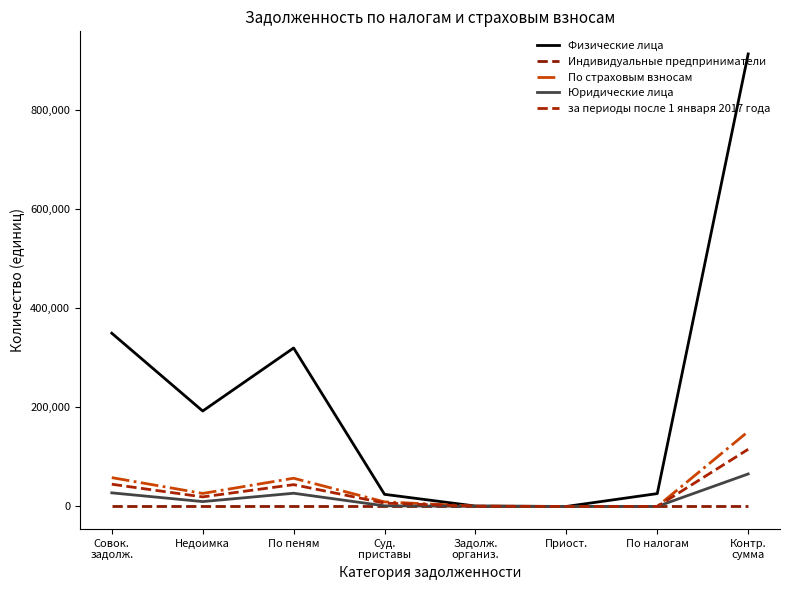

The Юридические лица series shows 572 at Задолж.
организ.. True or false?

False